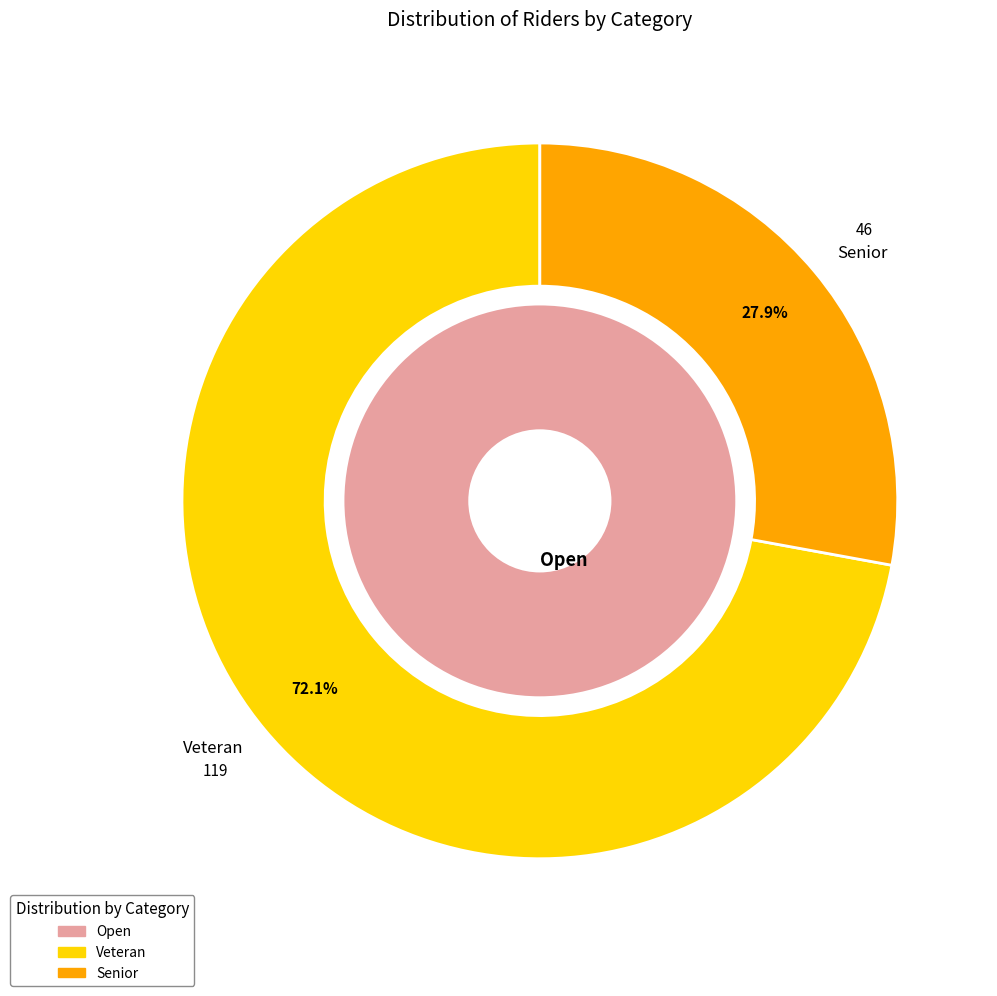

Is there a majority slice in this chart?

Yes